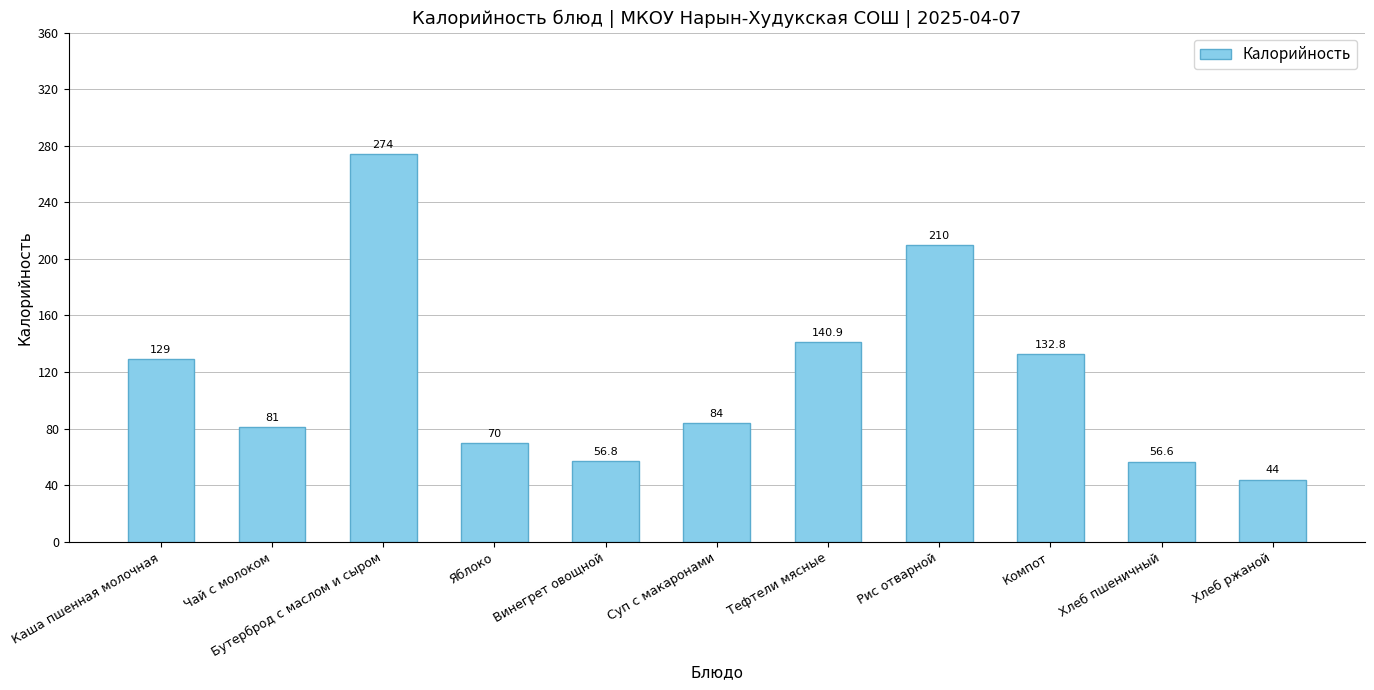

What is the approximate value at Хлеб пшеничный?

56.6